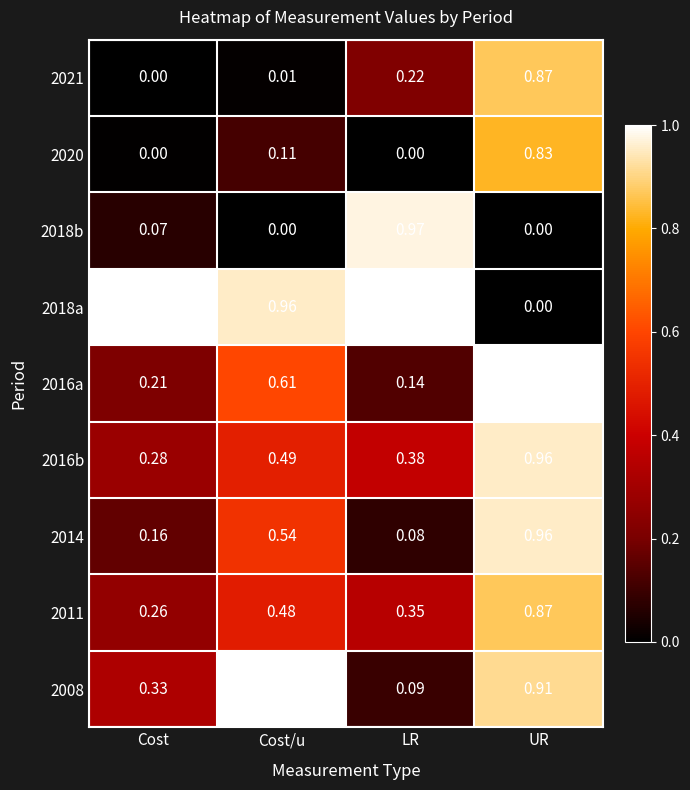

Rank the categories by 2011 value from lowest to highest.

Cost, LR, Cost/u, UR